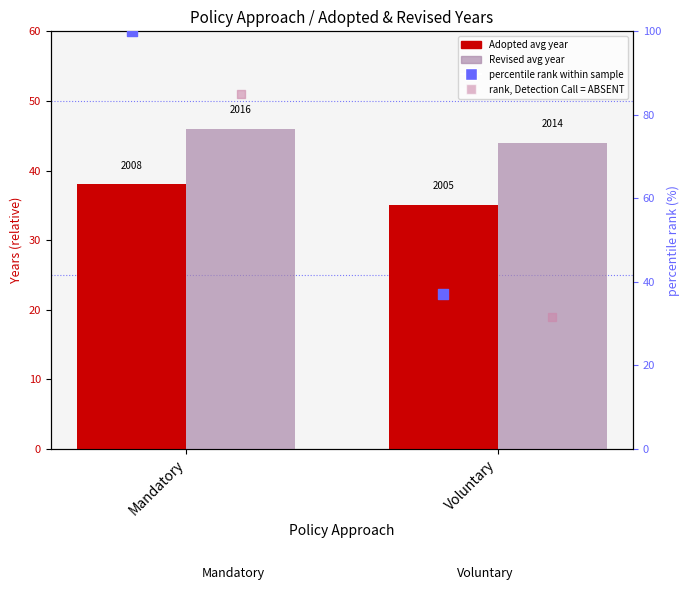

Which series has the largest total across all categories?

percentile rank within sample